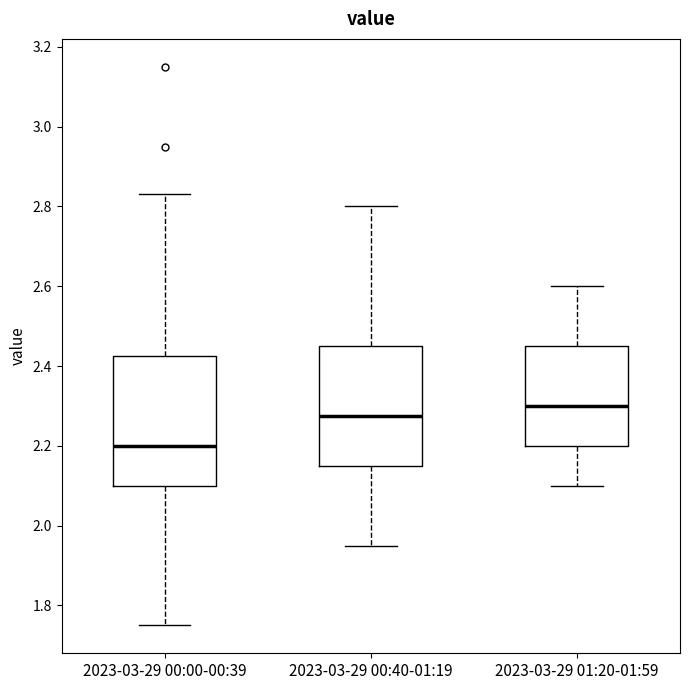

Reading left to right, transcribe this box plot: for each box, give where its median line is, the range the box spans, and where its two whiskers end, as read against the y-axis. The values are not printed on the chart, so give them approximately, as read against the axis.

2023-03-29 00:00-00:39: median 2.20, box 2.10 to 2.42, whiskers 1.76 to 2.84
2023-03-29 00:40-01:19: median 2.28, box 2.16 to 2.46, whiskers 1.96 to 2.80
2023-03-29 01:20-01:59: median 2.30, box 2.20 to 2.46, whiskers 2.10 to 2.60